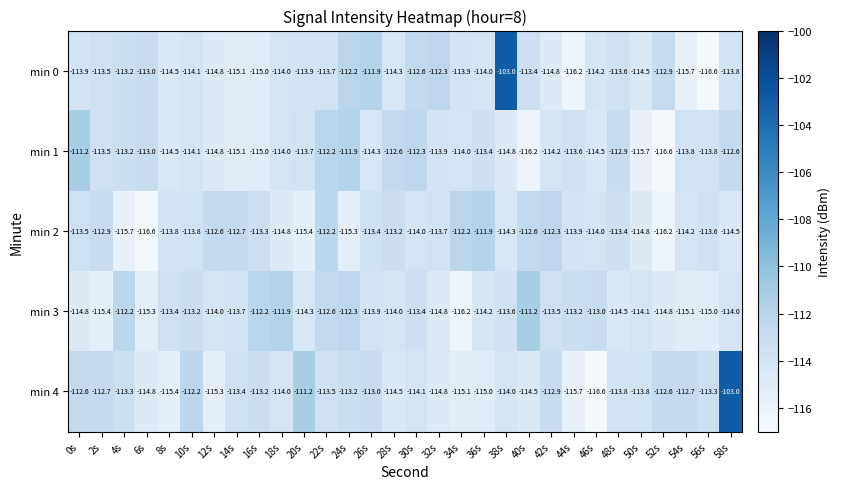

Between 0s and 10s, which series saw the biggest shift?

min 1